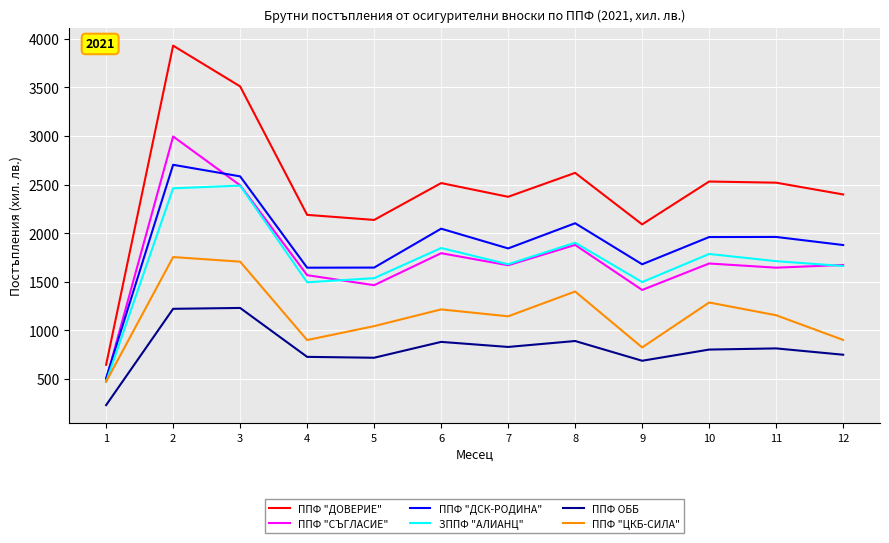

At which label does ППФ "ДОВЕРИЕ" reach its peak?

2